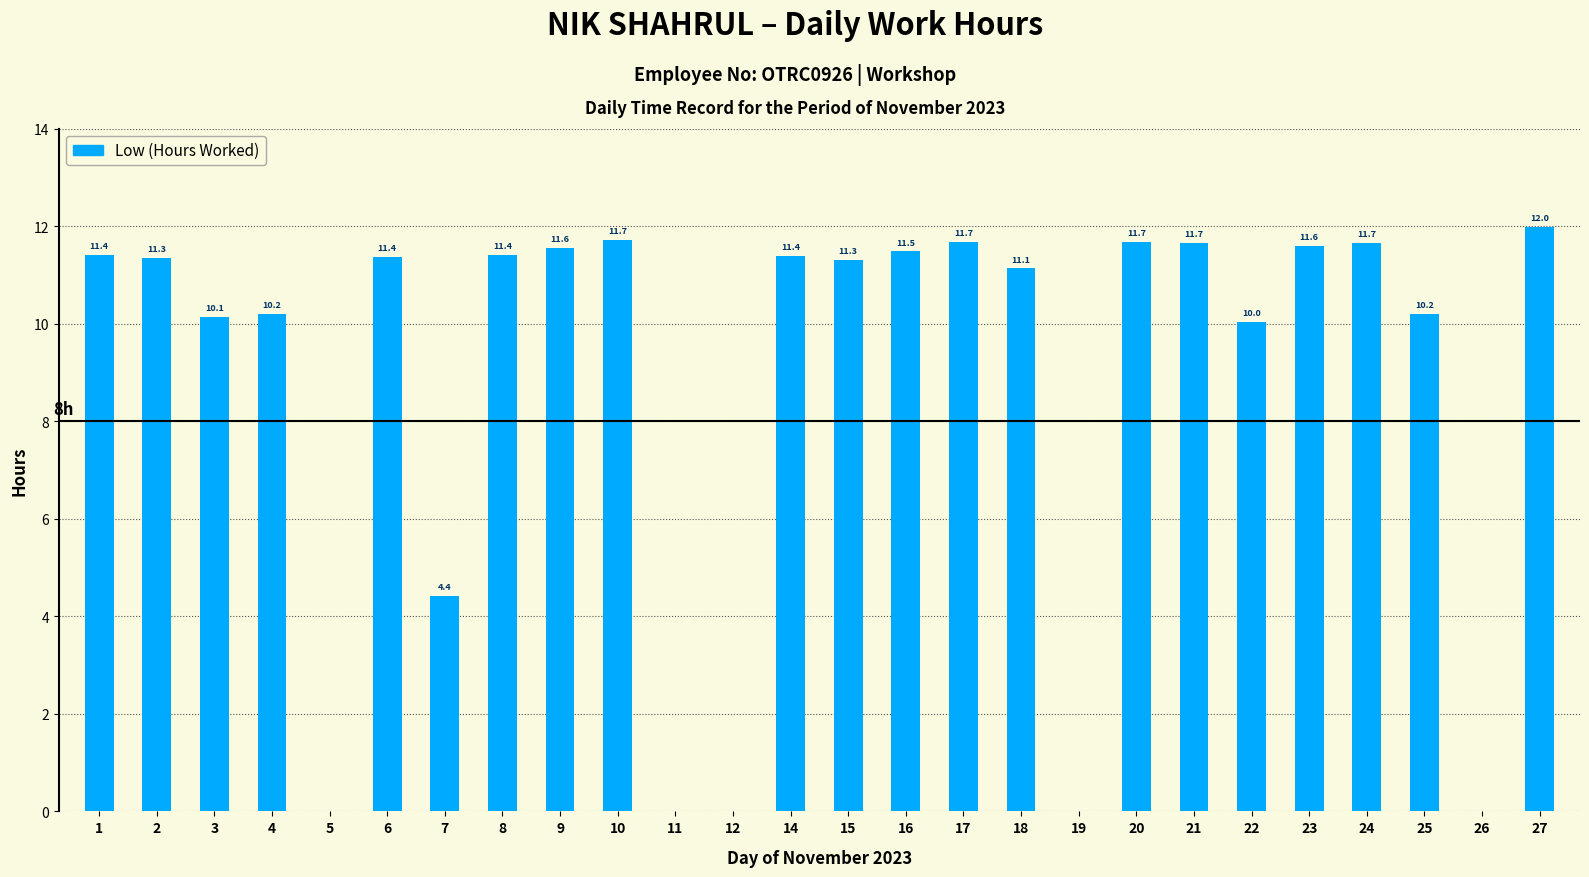

Which category has the highest value across all series?

27